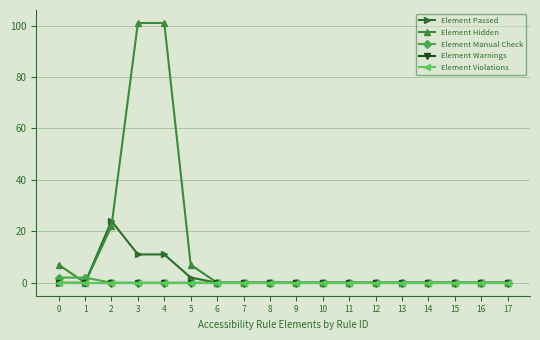

Is this an area chart (filled region under the line)?

No